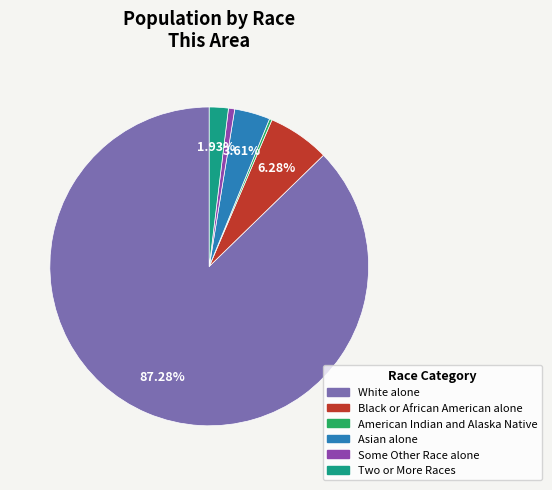

Does any single category account for the majority?

Yes